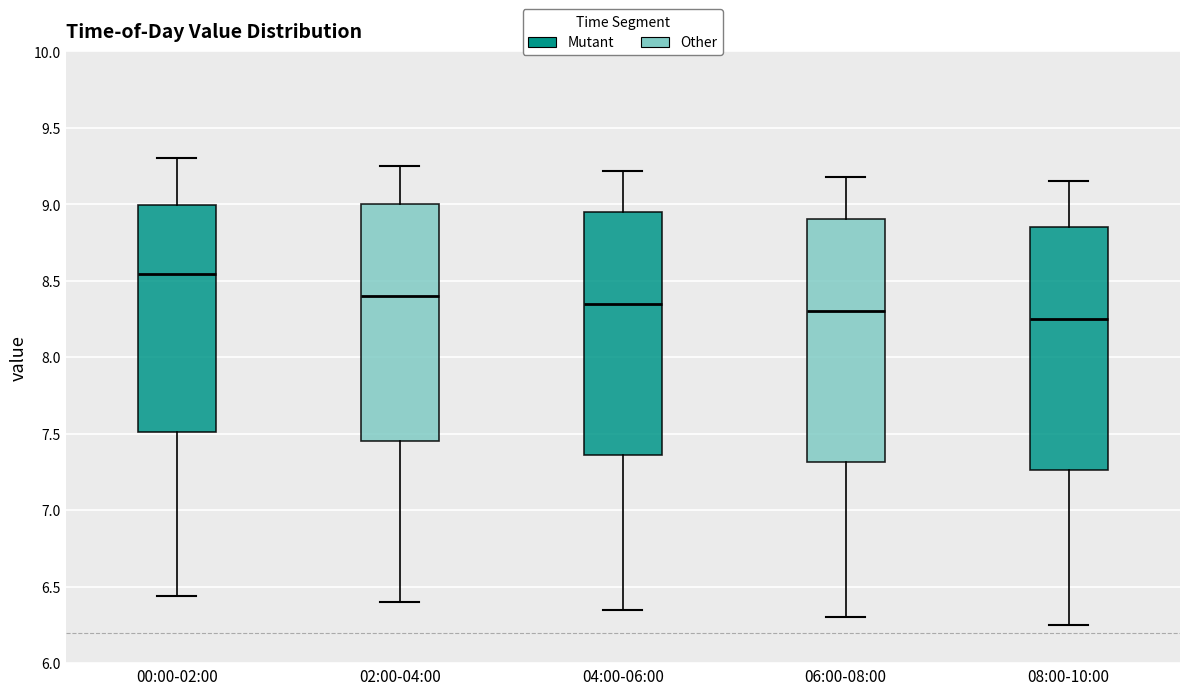

Where is the upper edge of the box for 04:00-06:00 on the y-axis? The values are not printed on the chart, so give them approximately, as read against the axis.

8.95